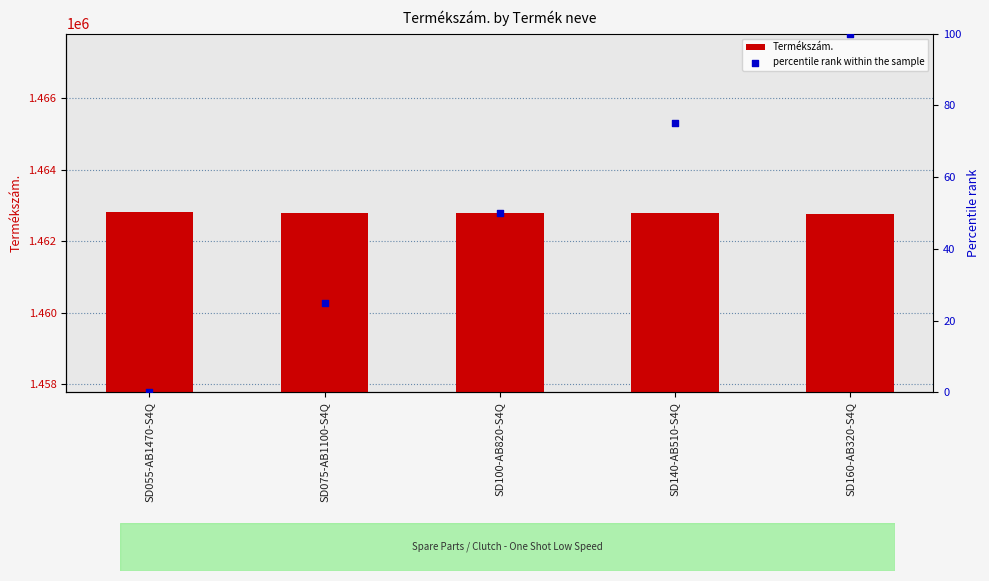

Which series reaches the minimum Y coordinate?

percentile rank within the sample